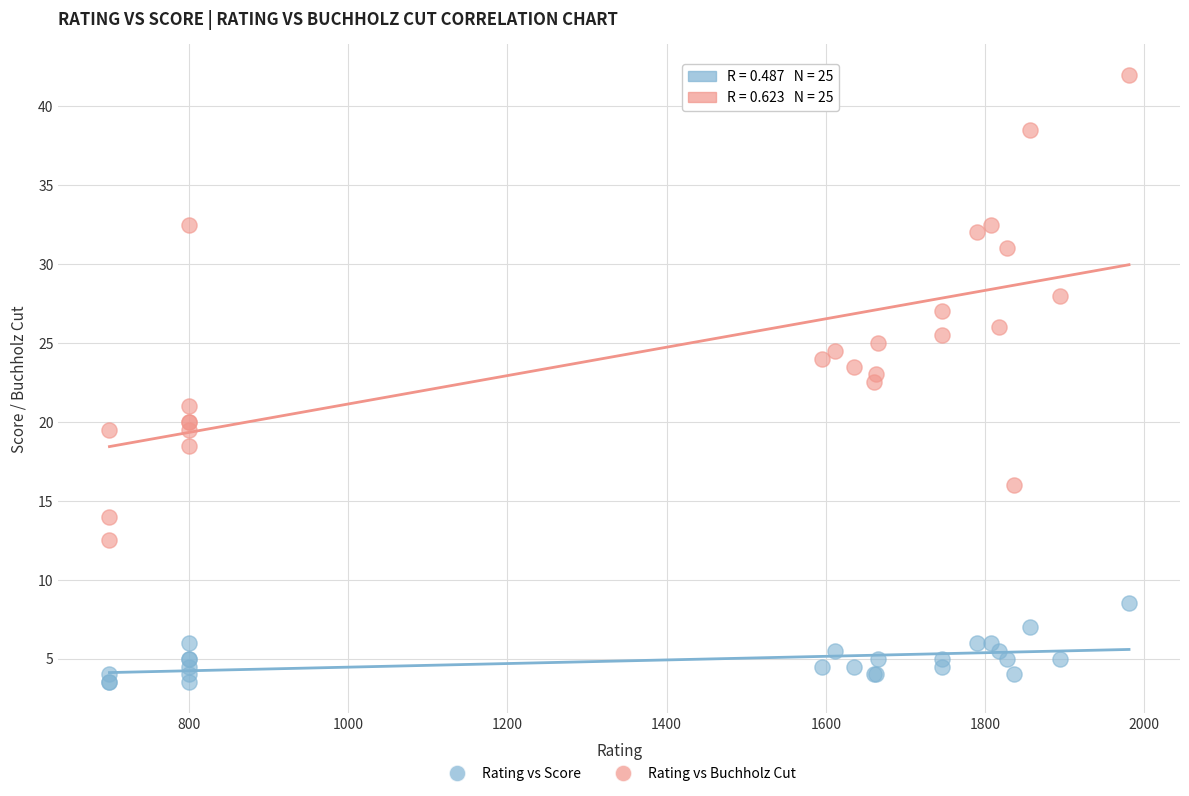

Across all series, what Y value is closest to 22?

22.5